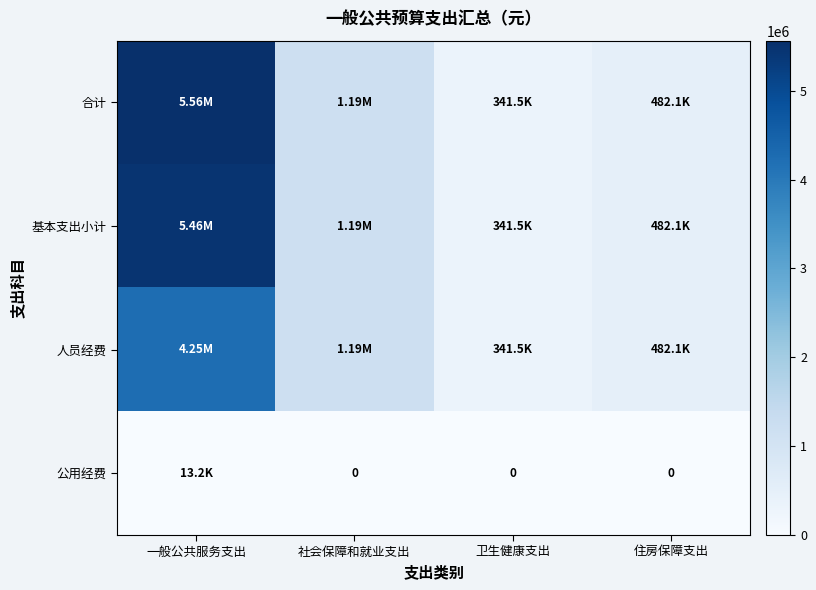

List the labels in order of 人员经费 value, smallest first.

卫生健康支出, 住房保障支出, 社会保障和就业支出, 一般公共服务支出